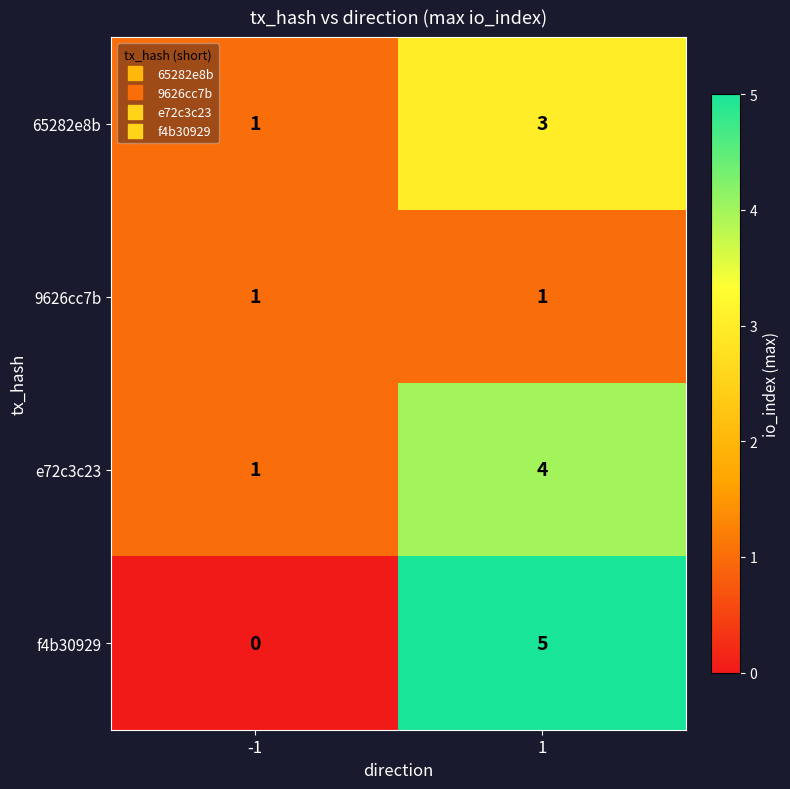

True or false: f4b30929 has a value of 0 at -1.

True